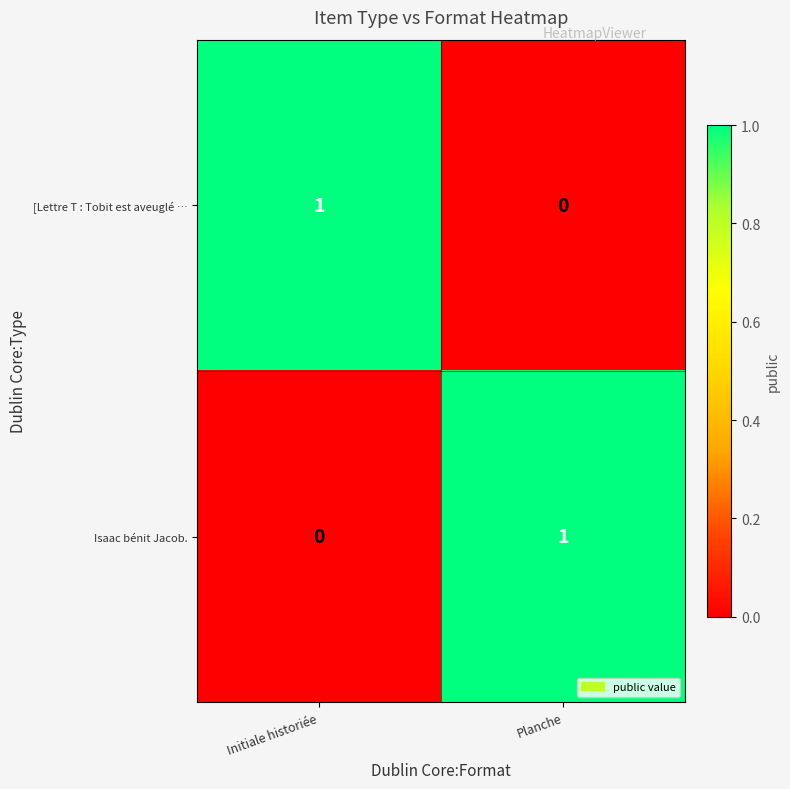

Which category has the lowest value in the [Lettre T : Tobit est aveuglé … series?

Planche